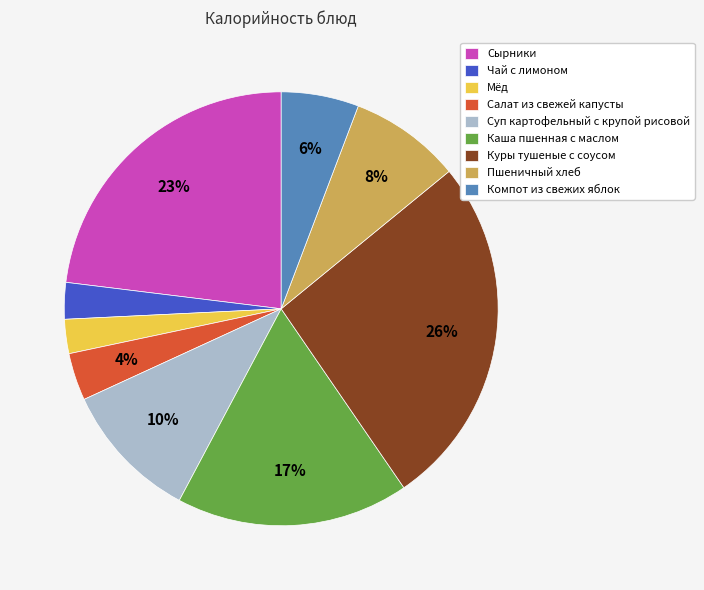

To the nearest percent, what is the difference between the Салат из свежей капусты and Мёд slice percentages?

1%